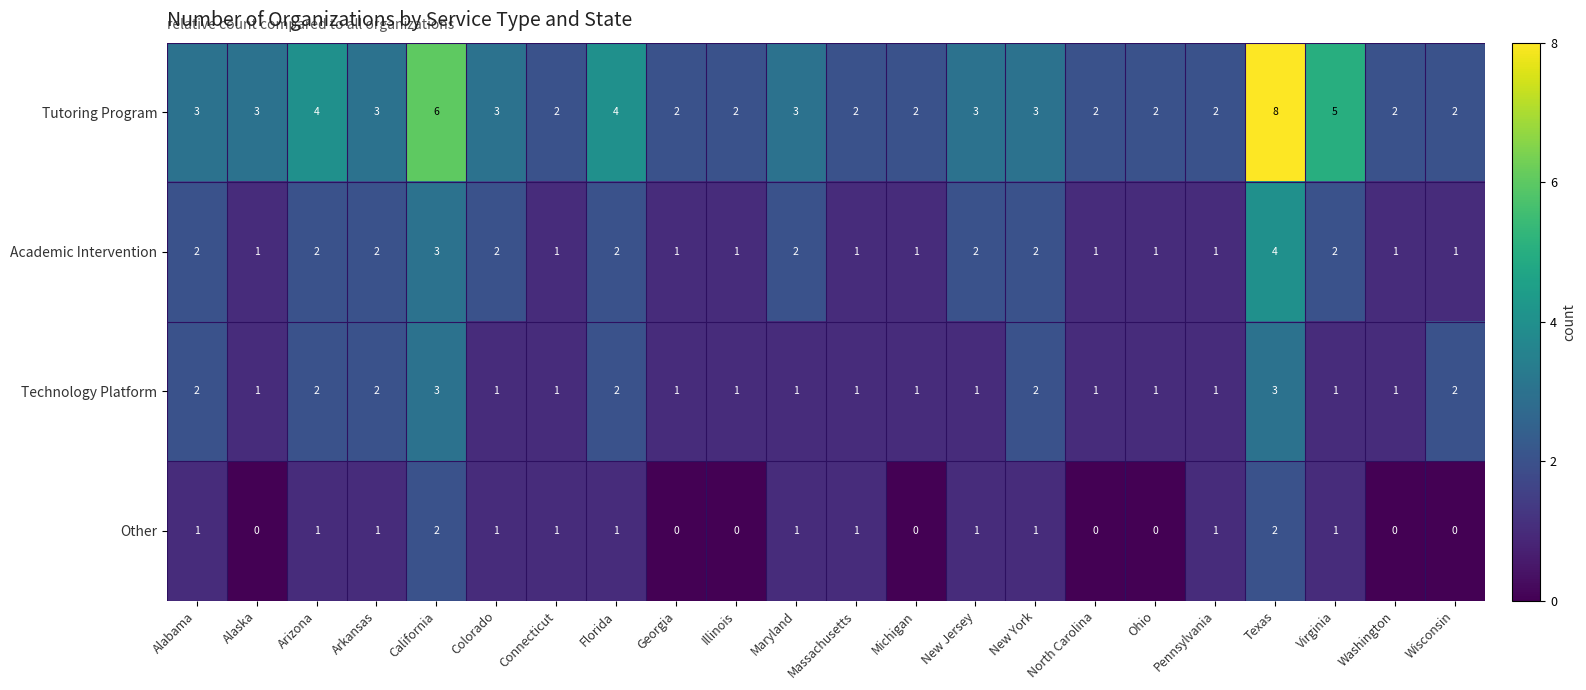

List the series in order of their peak value, highest first.

Tutoring Program, Academic Intervention, Technology Platform, Other